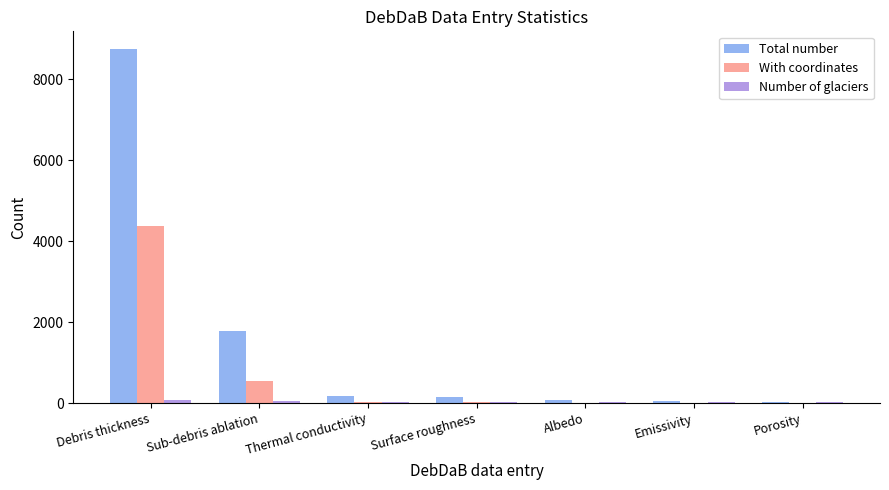

What is the greatest value displayed?

8741